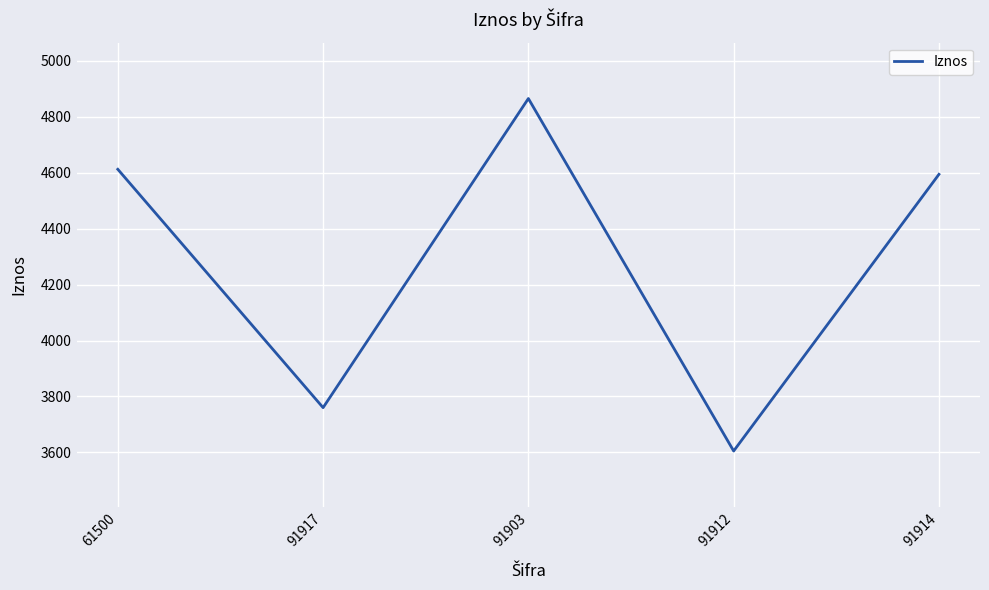

What is the sum of all values?

21436